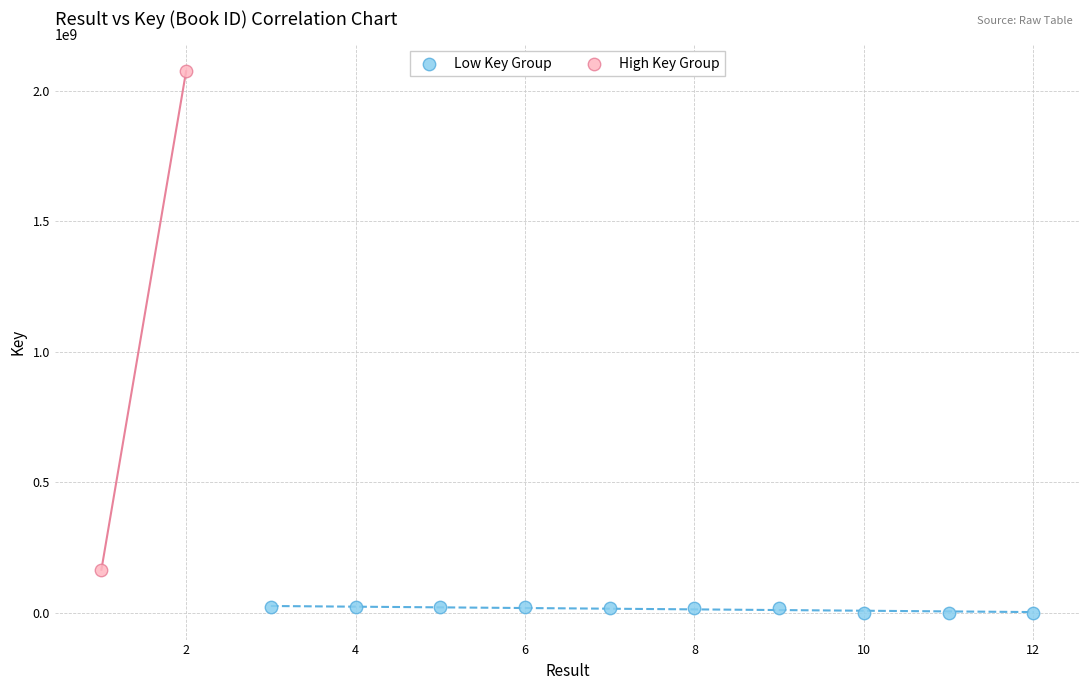

Which series has the largest Y range (max minus min)?

High Key Group